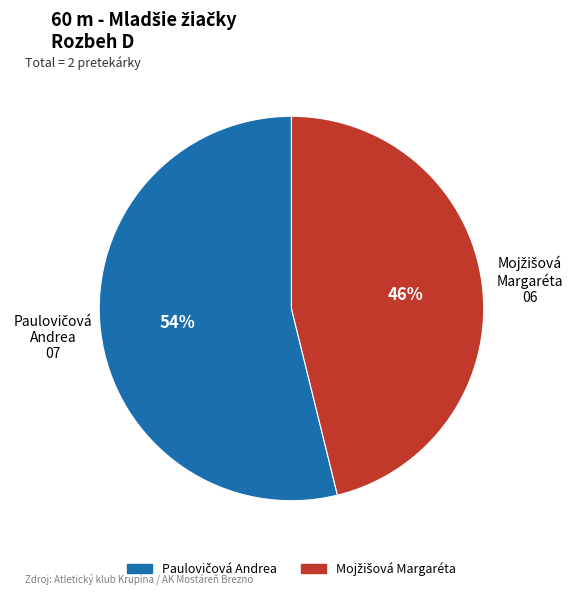

How many slices are in this pie chart?

2